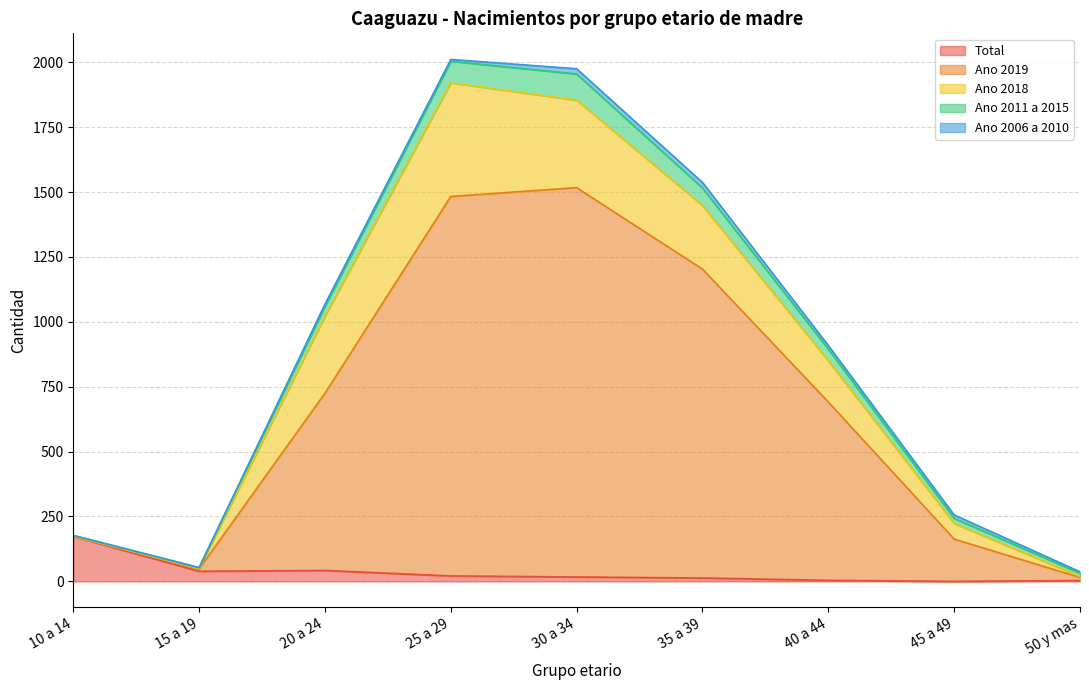

What is the spread (max minus min) of values at 45 a 49?

163